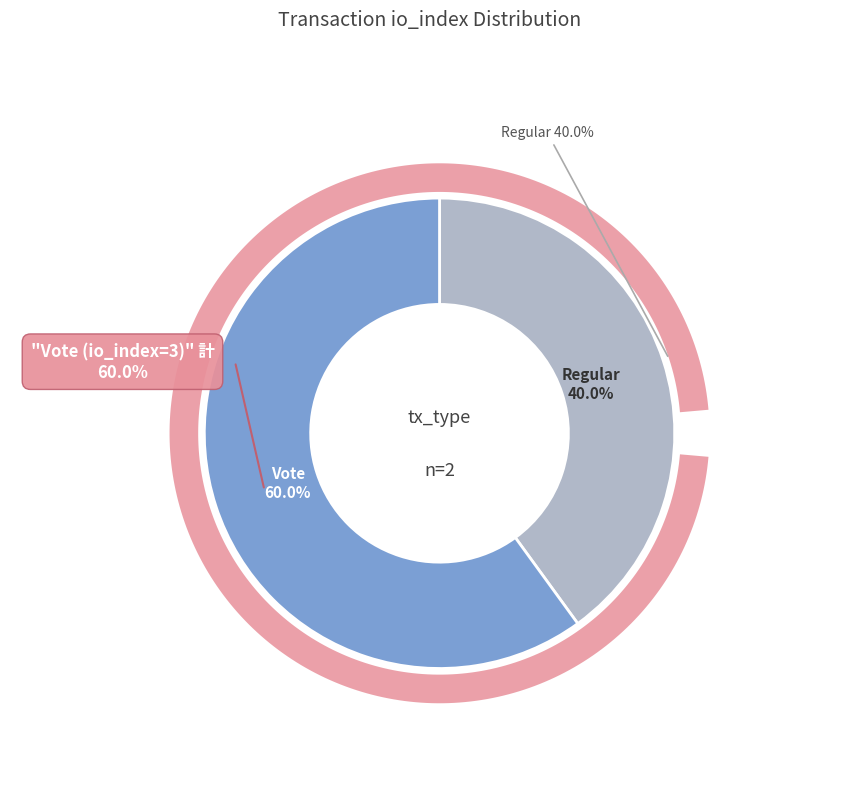

Count the number of slices in the pie.

2